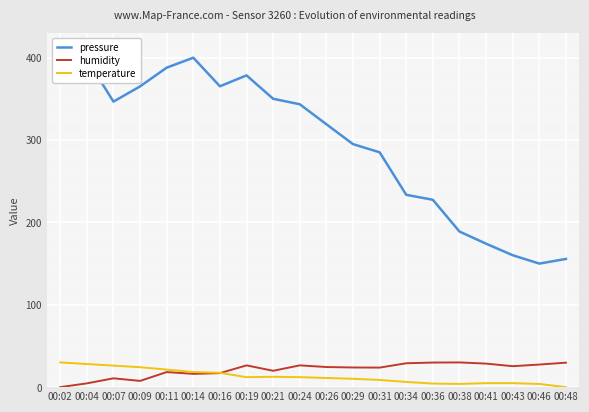

What is the greatest value displayed?

400.0